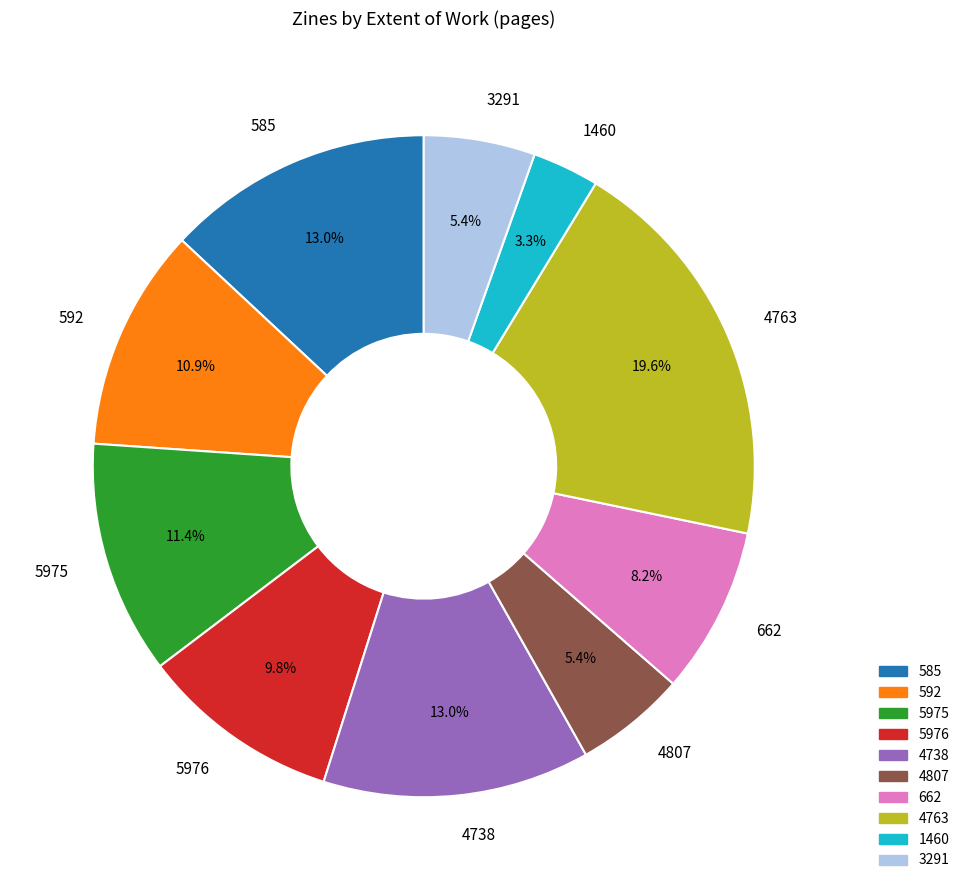

Does 4807 account for over 50% of the chart?

No